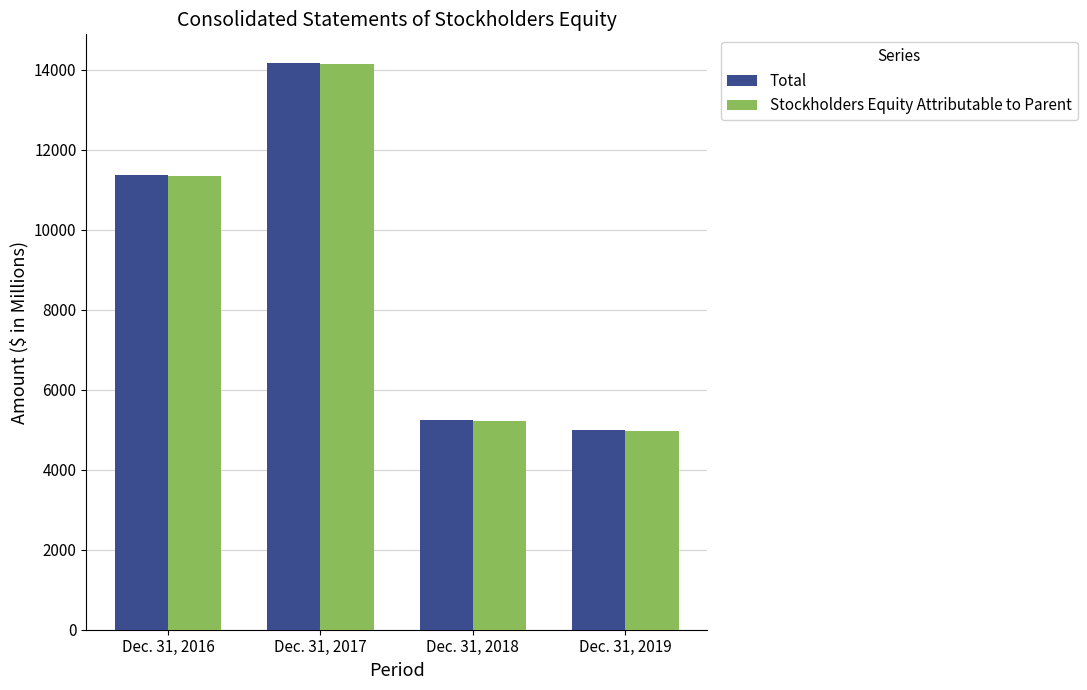

Reading left to right, what are all the values shown in this chart?

Total: 11384.4	14181.3	5253.2	4996.0
Stockholders Equity Attributable to Parent: 11348.8	14144.7	5218.4	4963.3